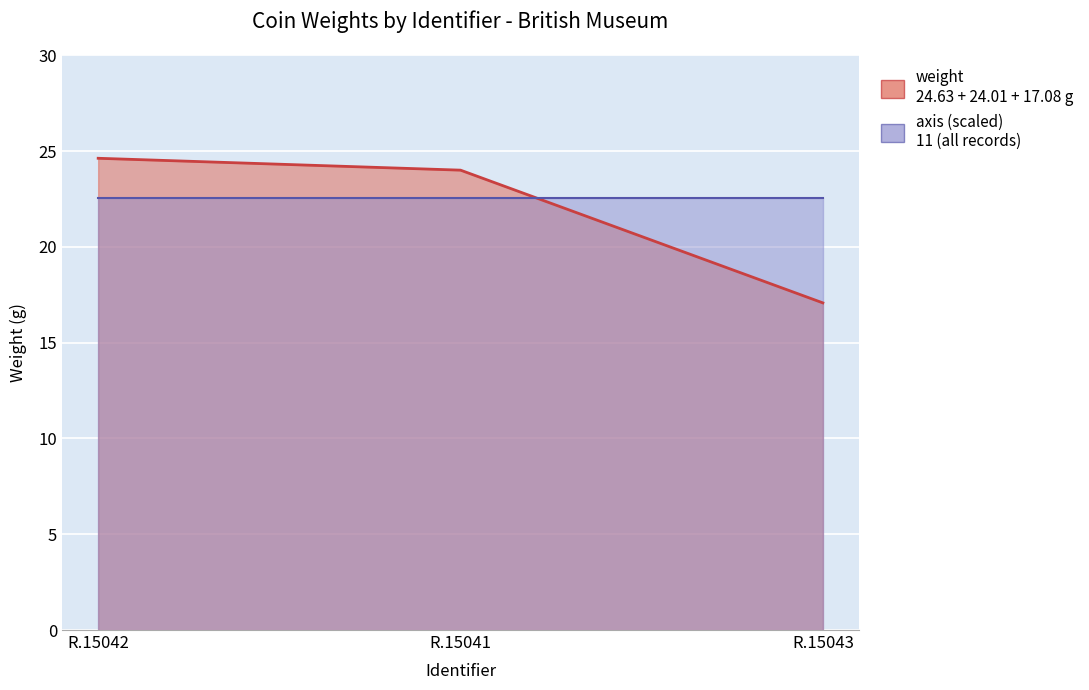

What is the average value?

21.9